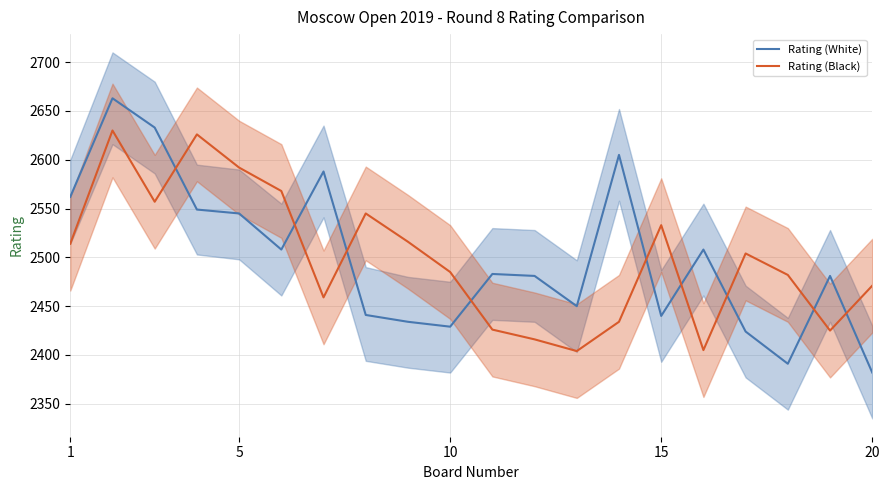

At how many categories does at least one series exceed 2629?

2